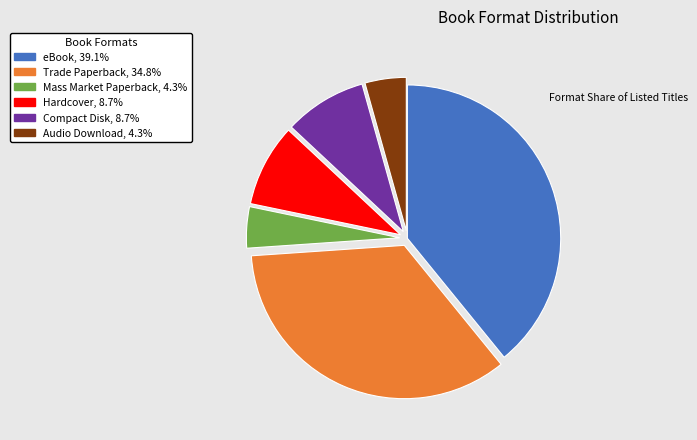

What is the largest slice in the pie chart?

eBook